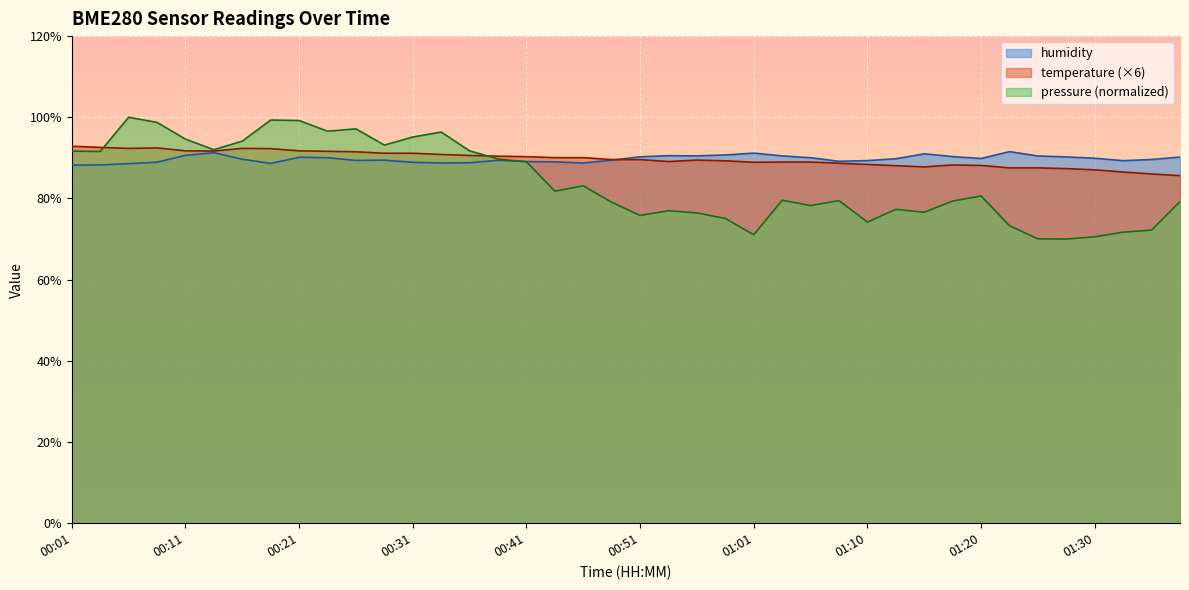

What are all the series names shown in the legend?

humidity, temperature (×6), pressure (normalized)